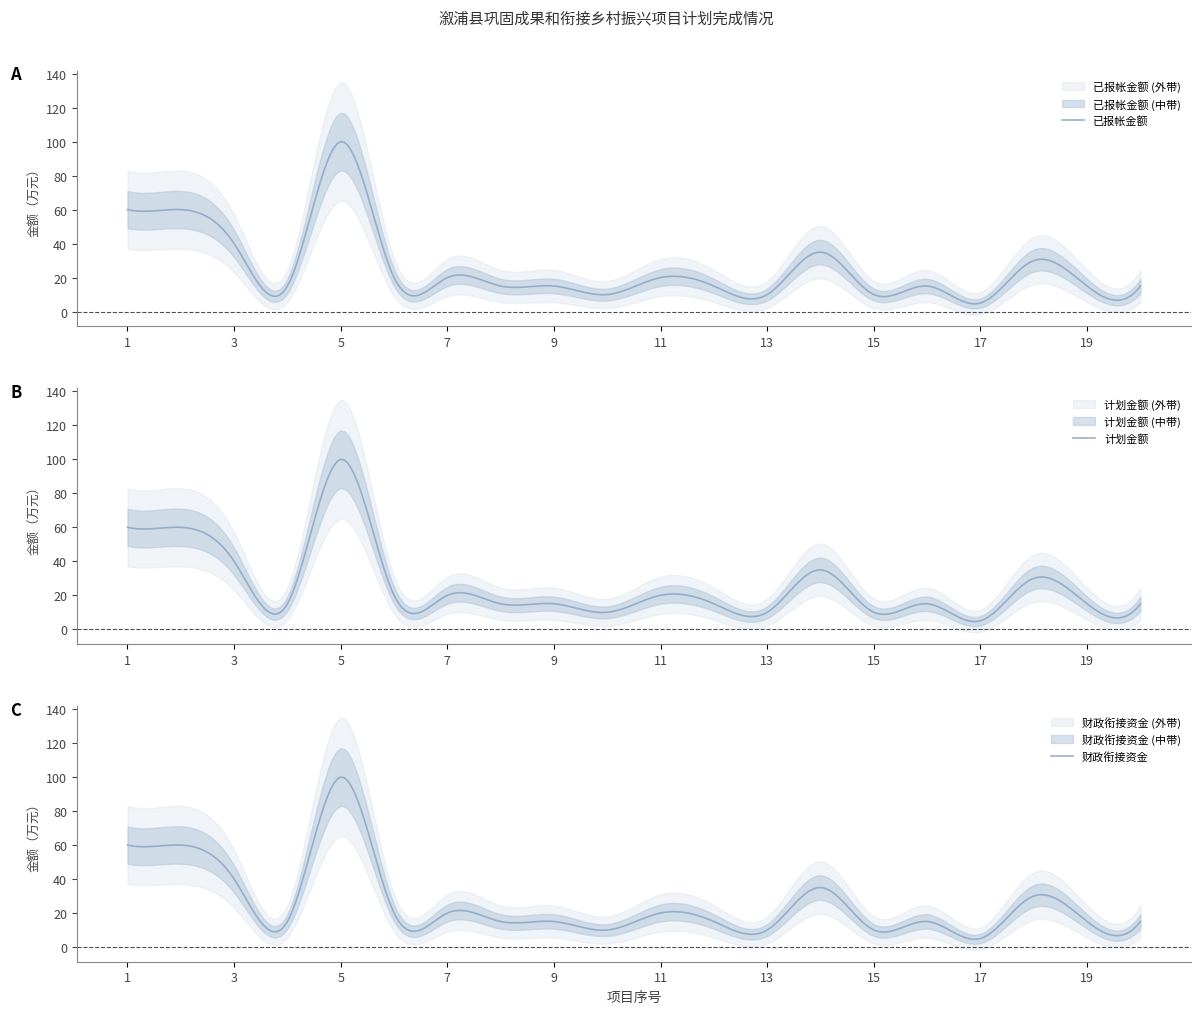

Is this an area chart (filled region under the line)?

No